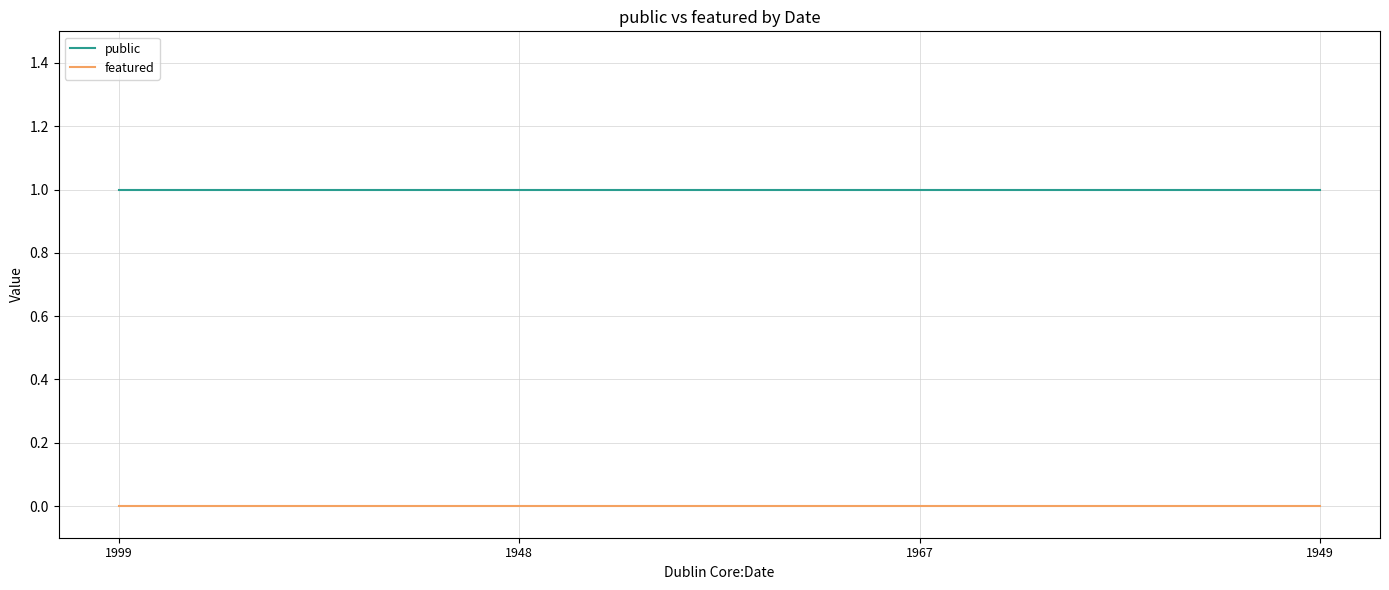

What value does the public series have at 1949?

1